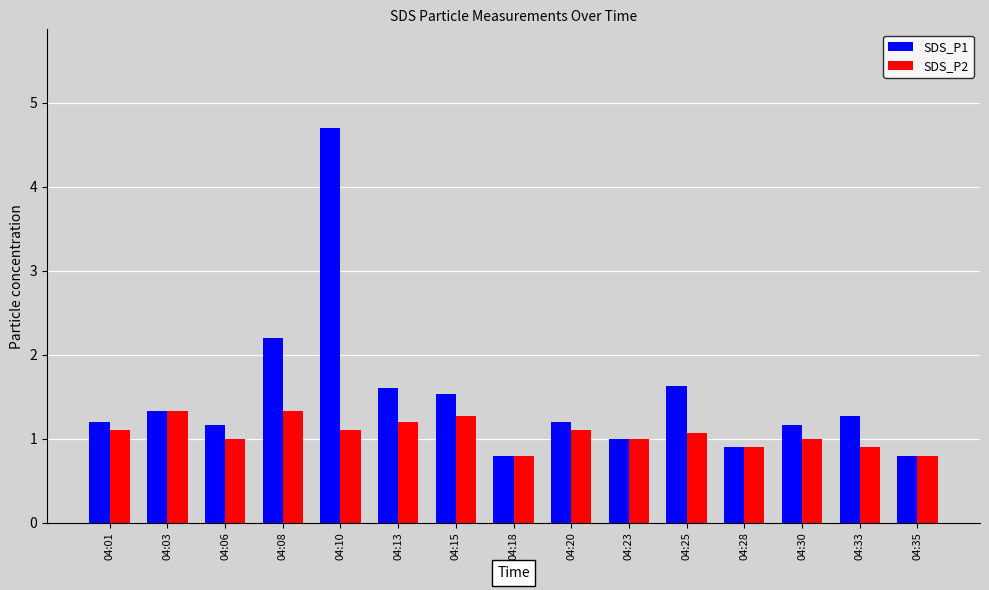

Rank the series by their maximum value, from highest to lowest.

SDS_P1, SDS_P2